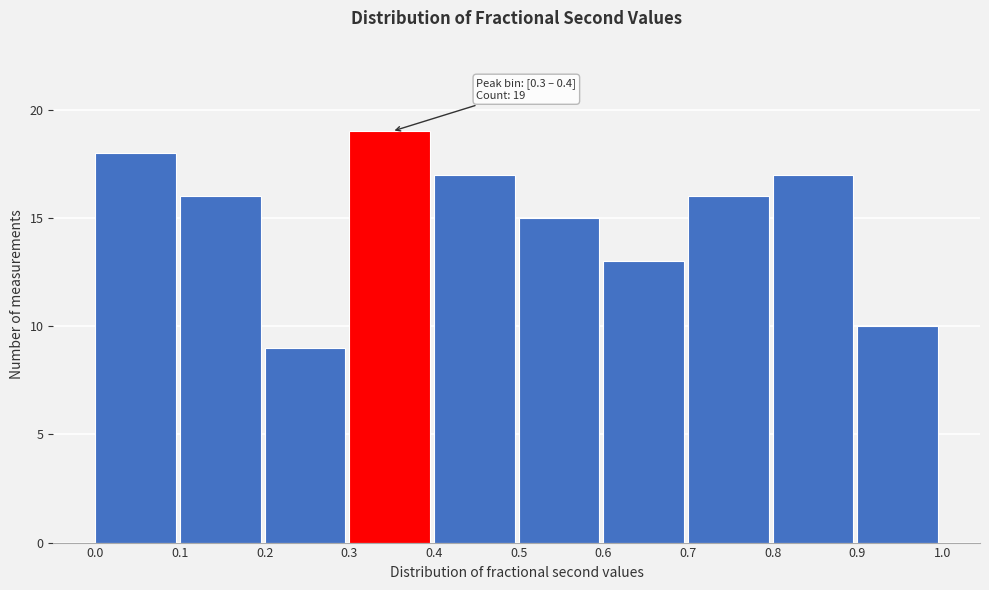

Which range on the x-axis has the tallest bar?

0.3 to 0.4